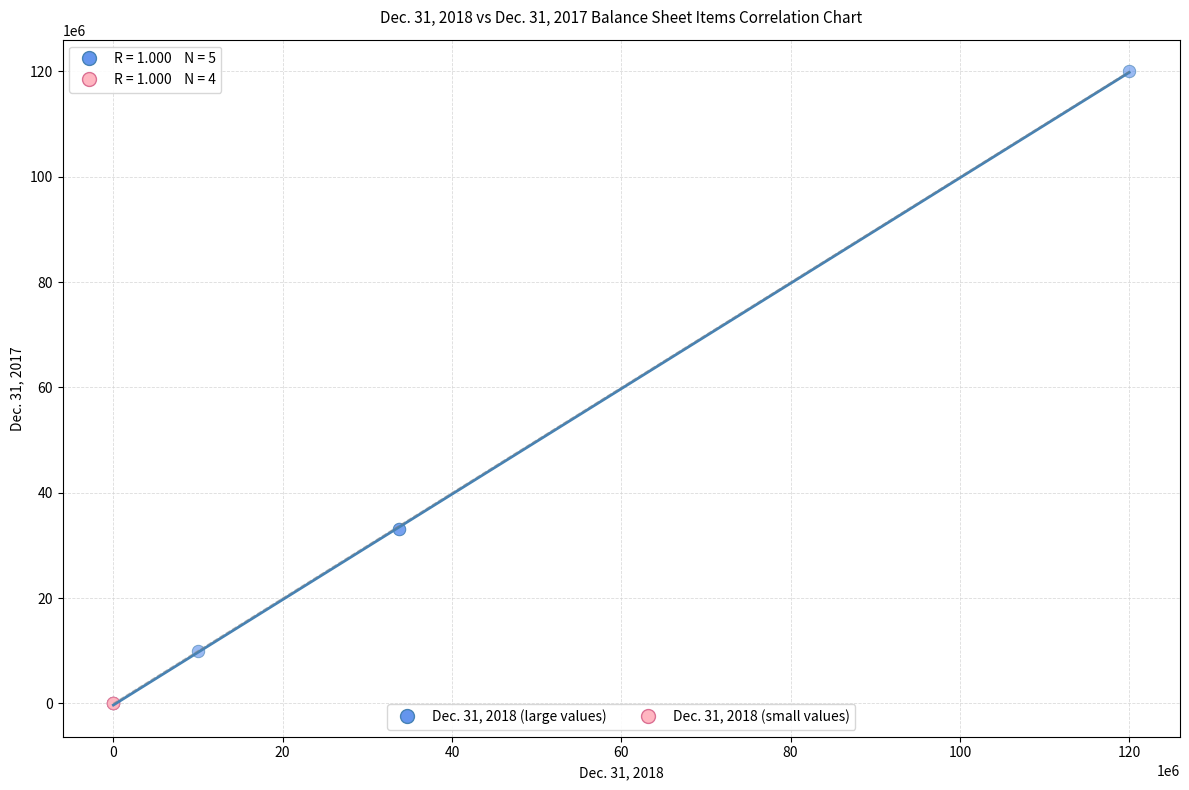

Which series contains the highest Y value?

Dec. 31, 2018 (large values)